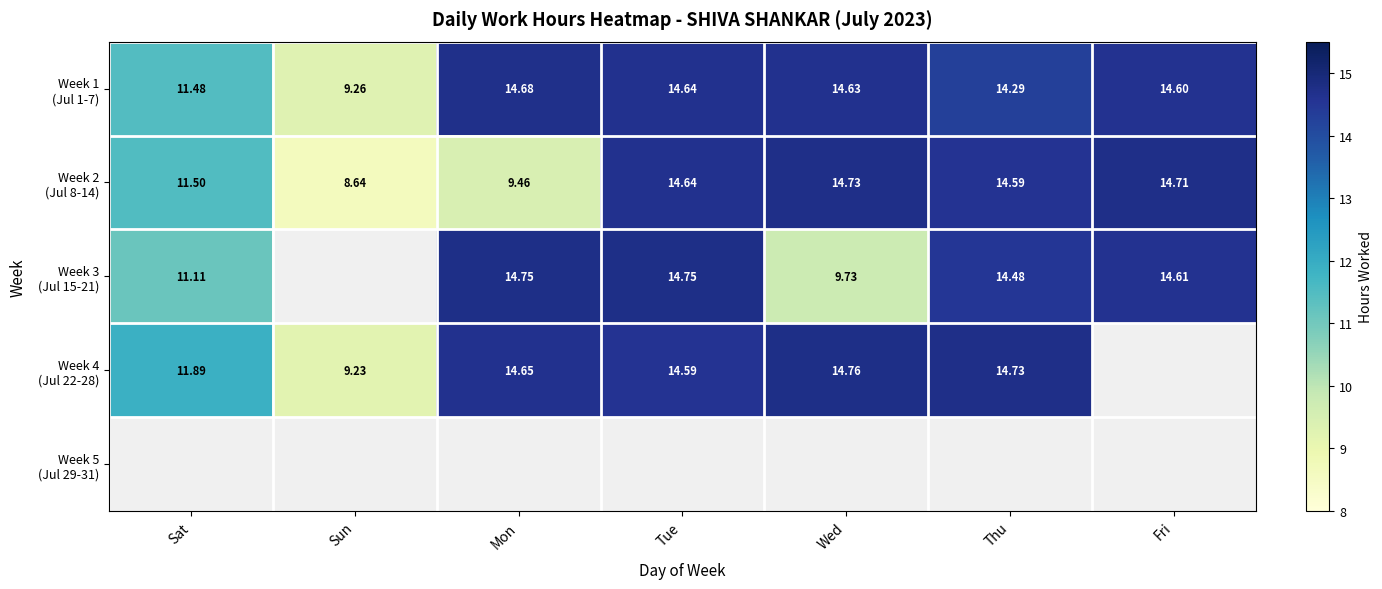

The value of Week 4 (Jul 22-28) at Sat is 11.9. True or false?

True